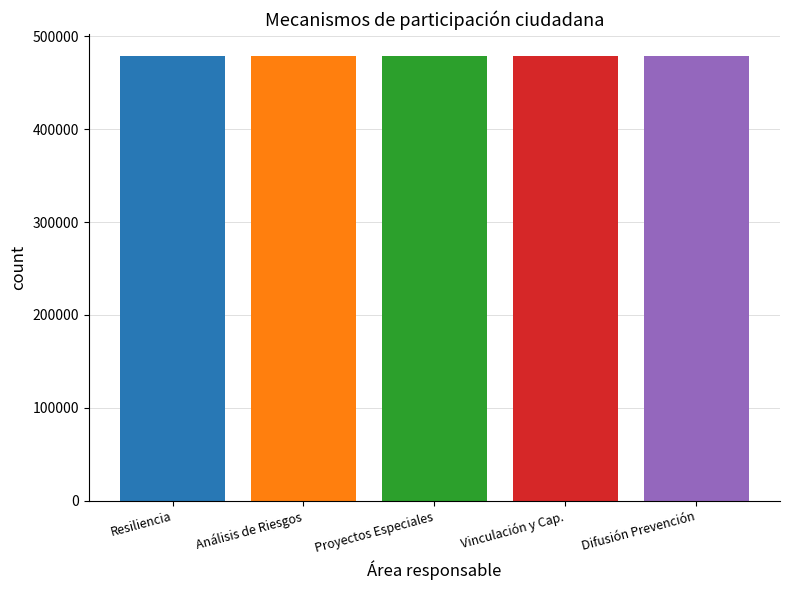

Approximately how many times larger is the value at Difusión Prevención compared to Resiliencia?

1.0